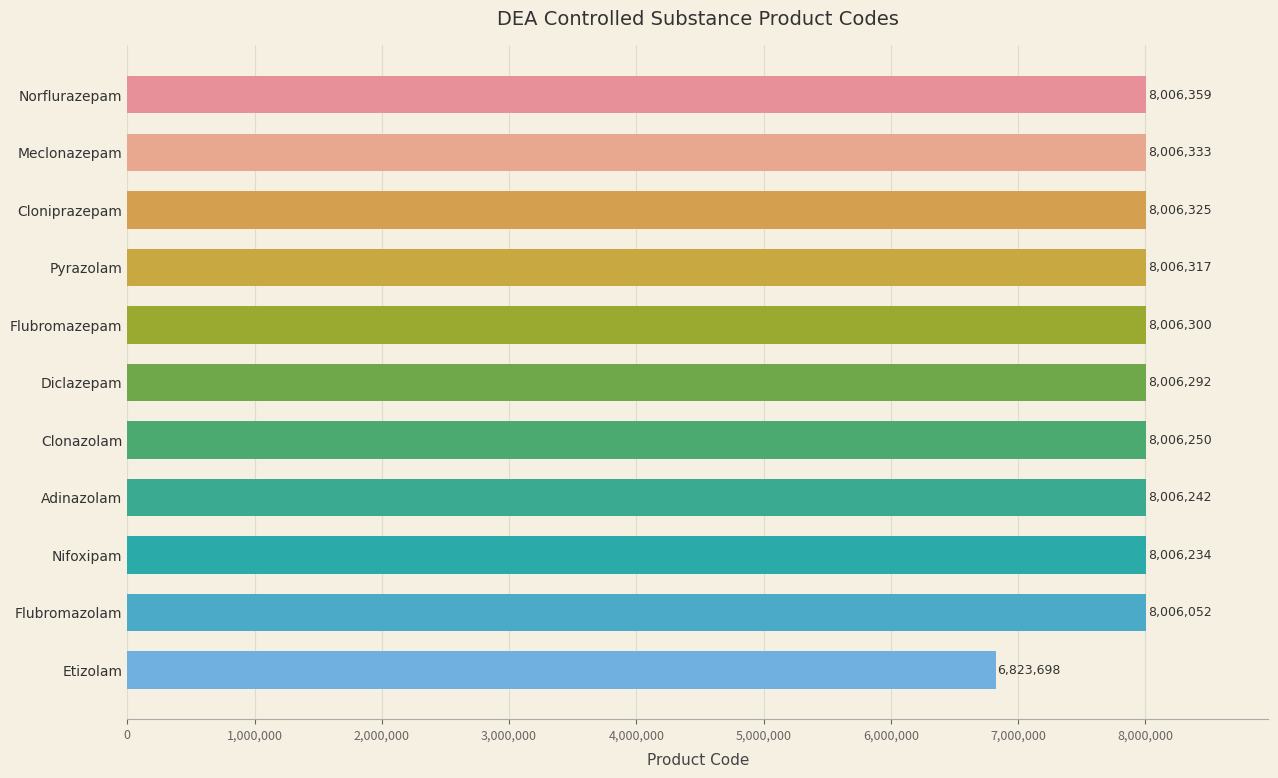

What is the maximum value shown in the chart?

8006359